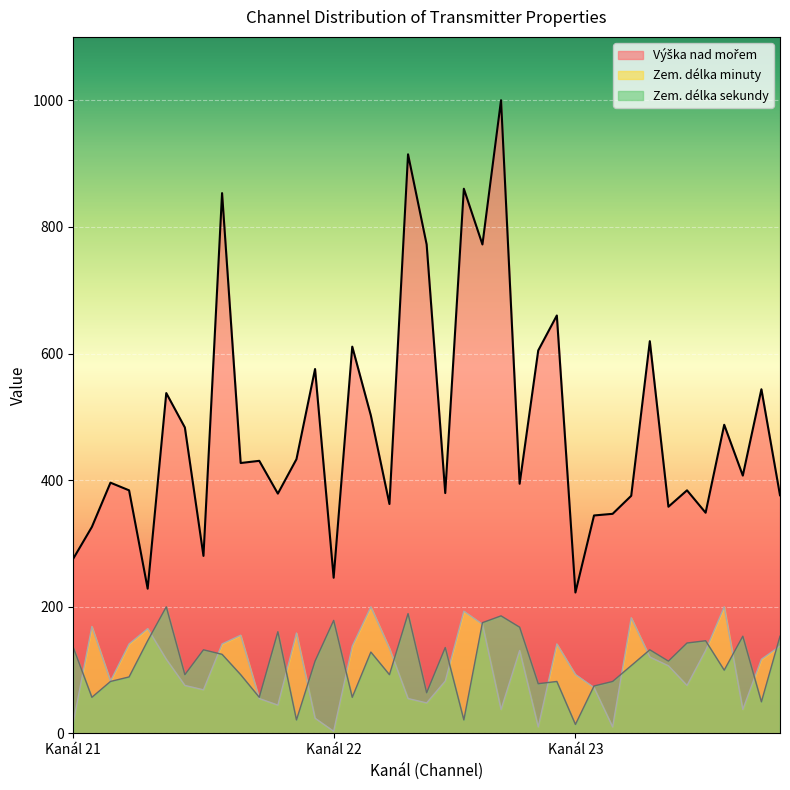

What is the highest value of the Zem. délka sekundy series?

200.0